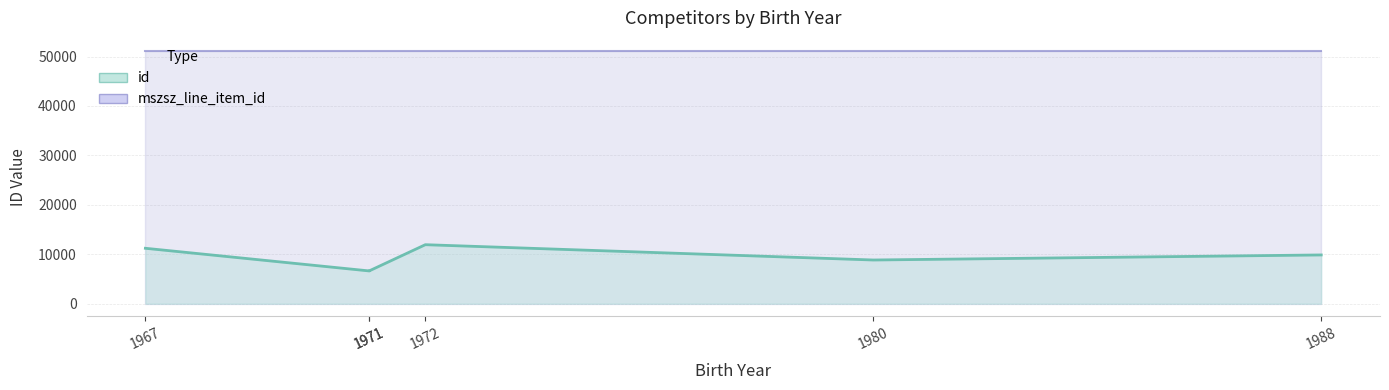

Does the chart display data point markers on the line(s)?

No